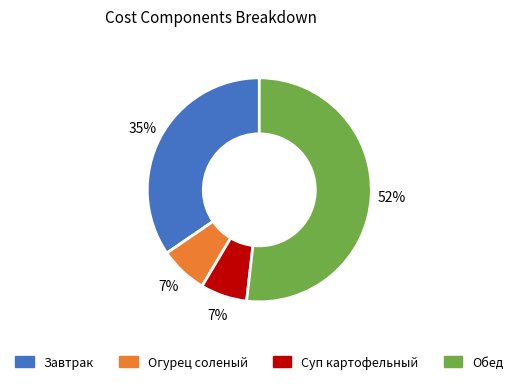

Does Обед represent more than half of the total?

Yes